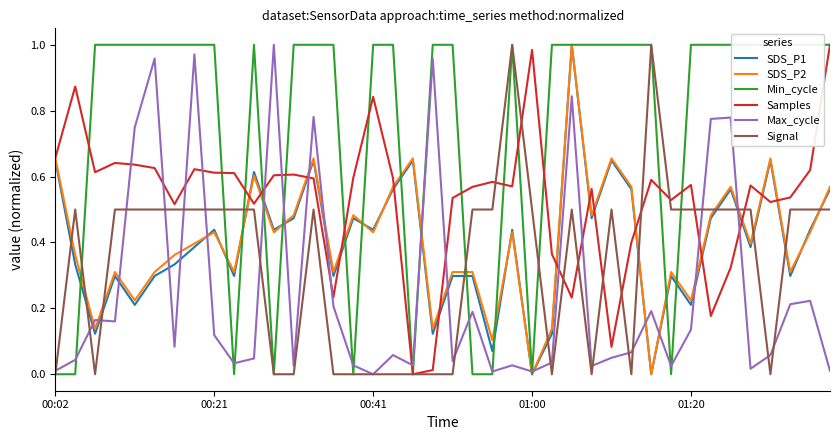

How many times do Signal and SDS_P2 cross each other?

12